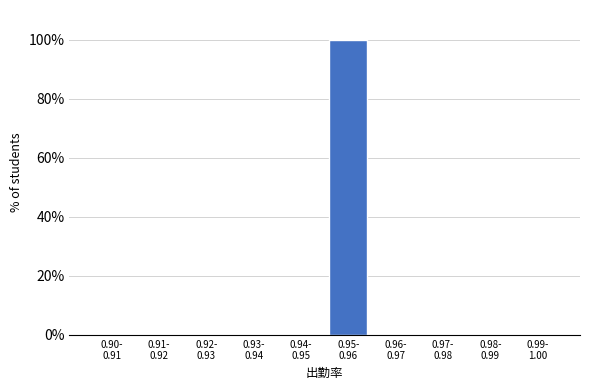

What is the sum of all values?

100